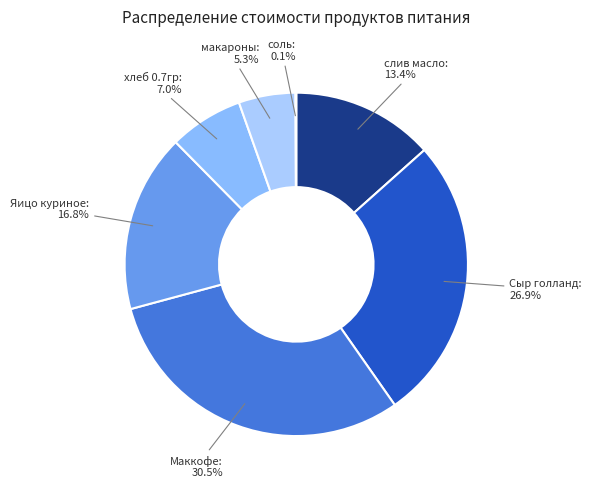

Is хлеб 0.7гр the majority of the pie?

No